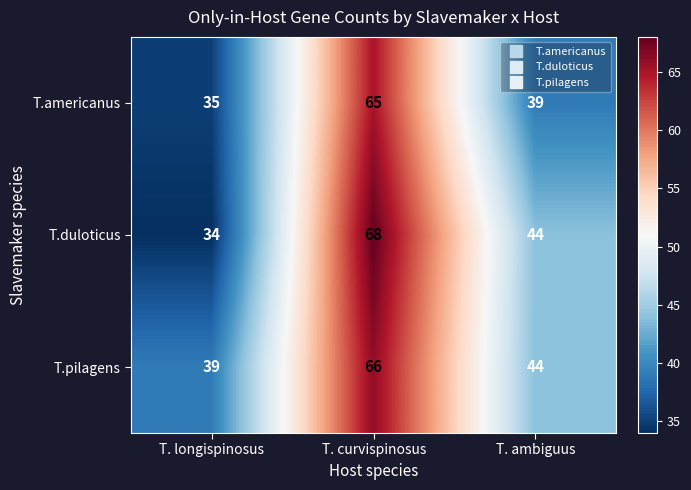

What is the difference between the highest and lowest values at T. longispinosus?

5